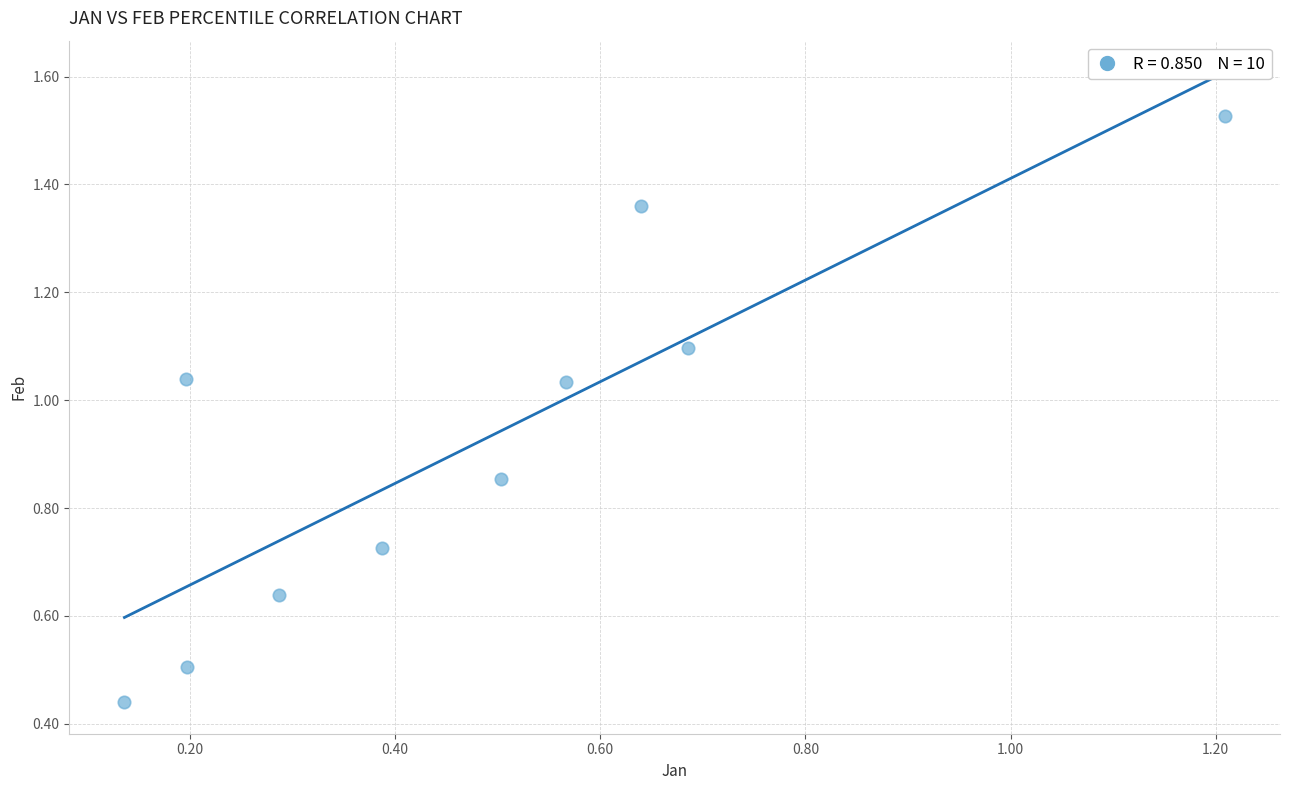

What is the average X value?

0.5